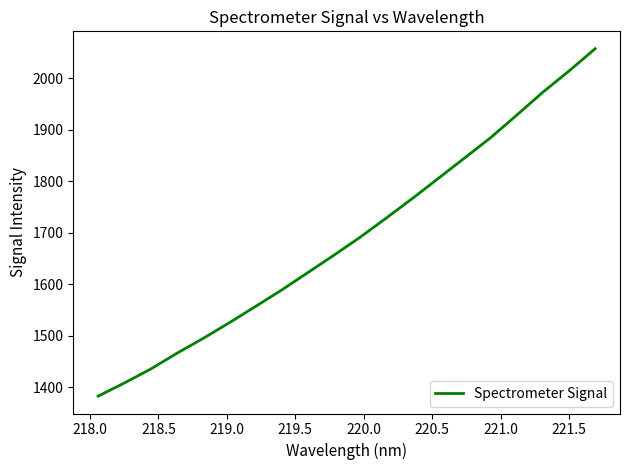

What is the minimum value shown in the chart?

1383.2